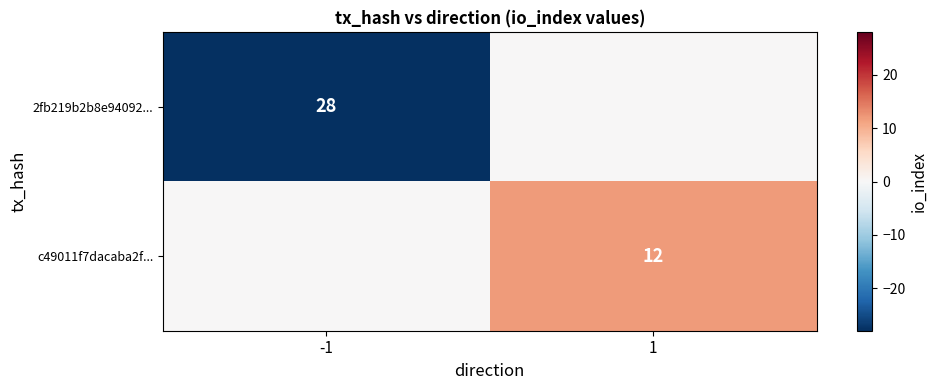

How many data points does each series have?

2